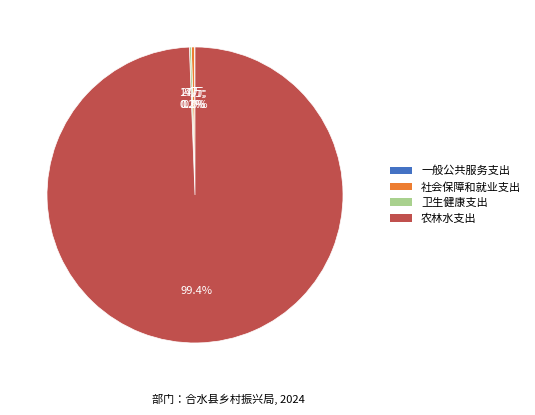

Which slice is the largest?

农林水支出